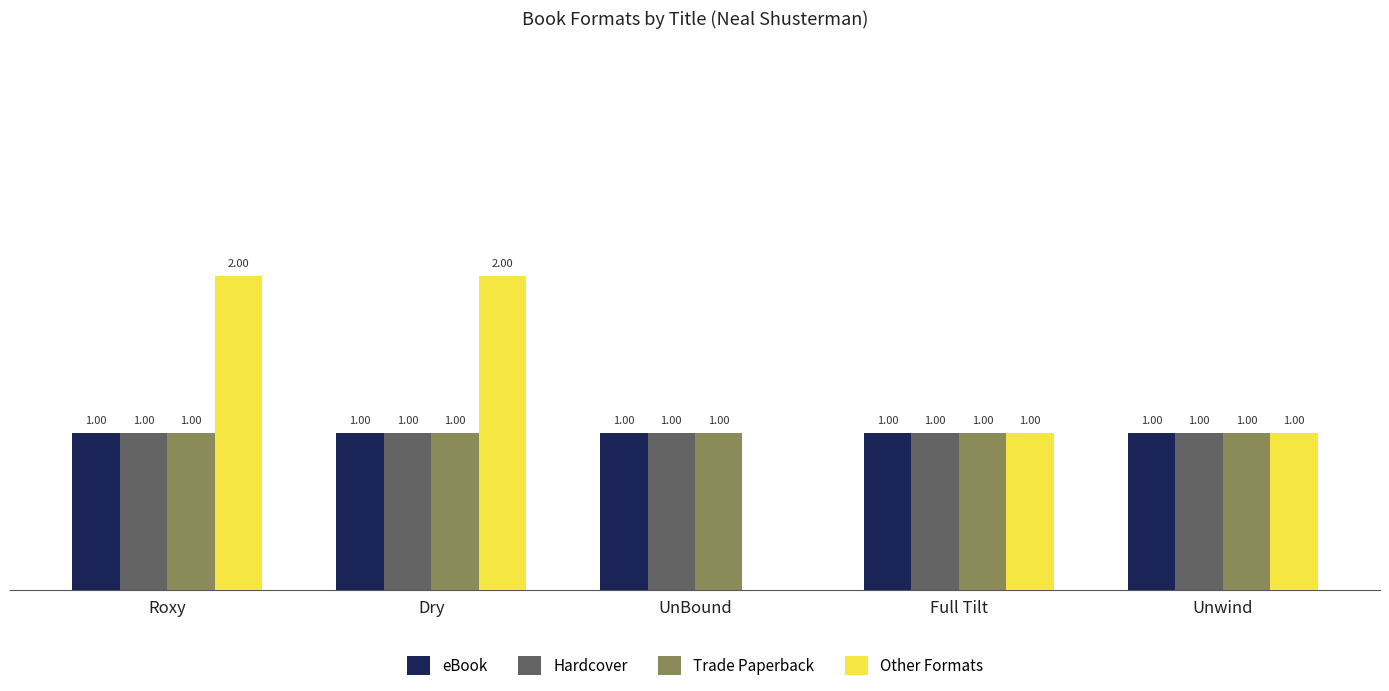

Which series has the largest total across all categories?

Other Formats